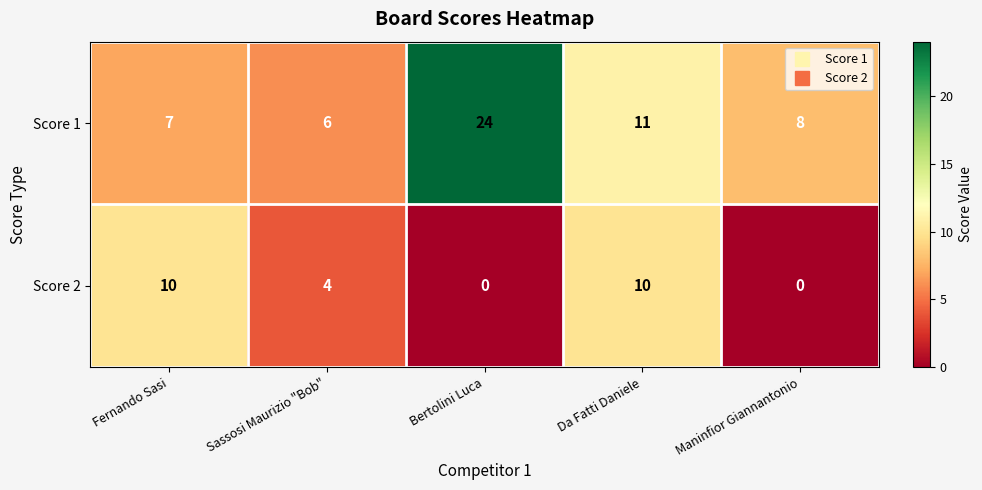

What is the sum of the Score 2 values at Da Fatti Daniele and Fernando Sasi?

20